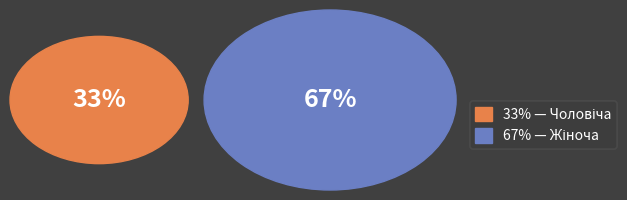

What is the ratio of the value at Чоловіча to the value at Жіноча?

0.5